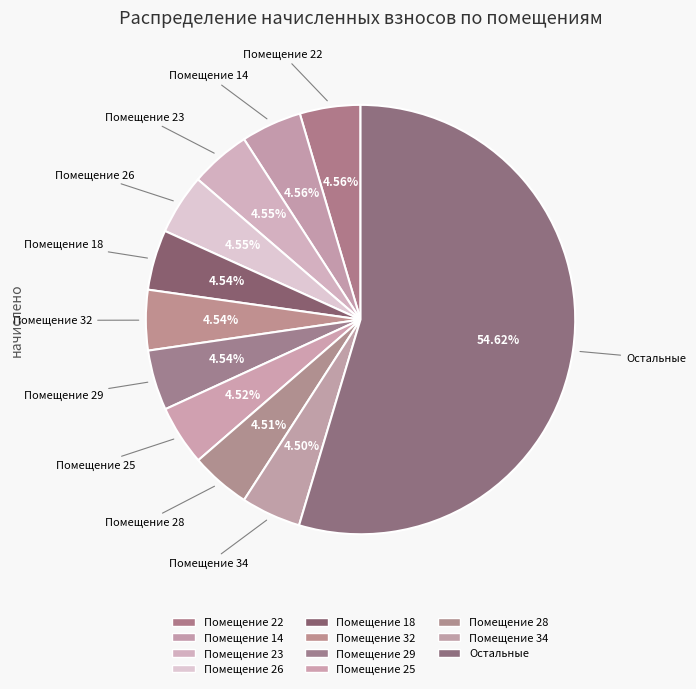

Count the number of slices in the pie.

11